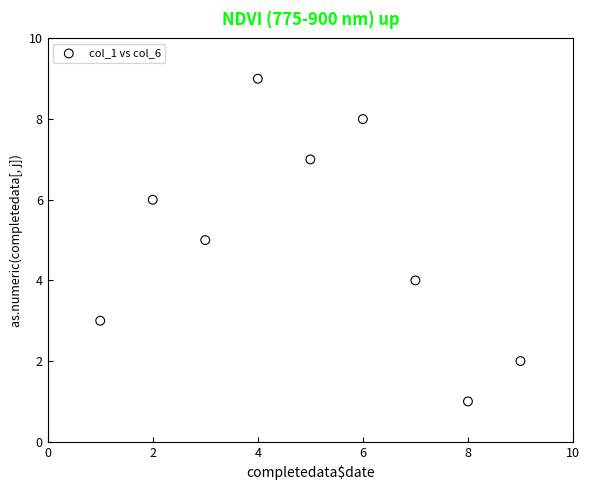

What is the average Y value?

5